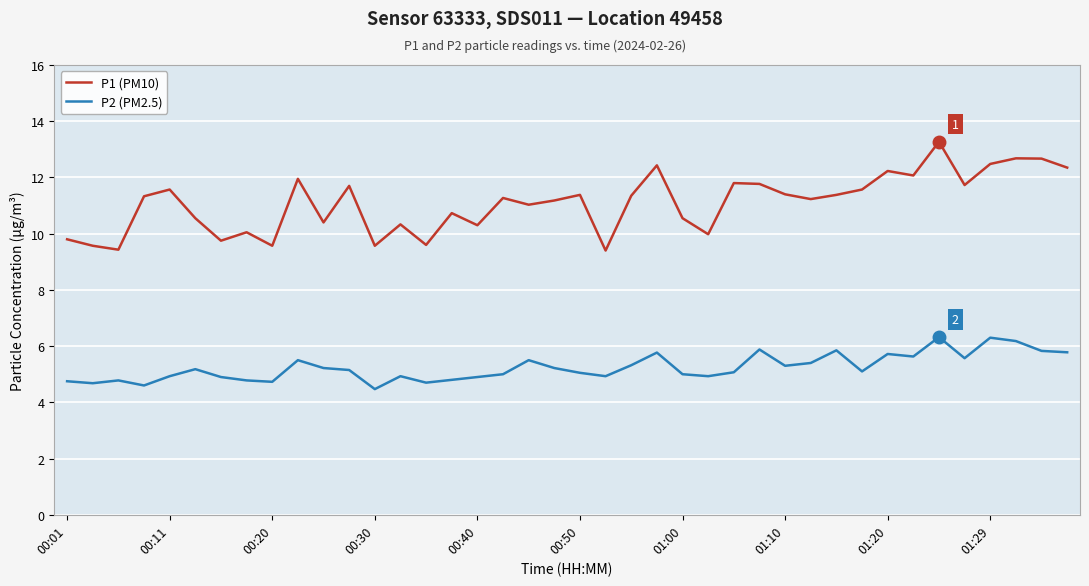

Rank the series by their maximum value, from highest to lowest.

P1 (PM10), P2 (PM2.5)